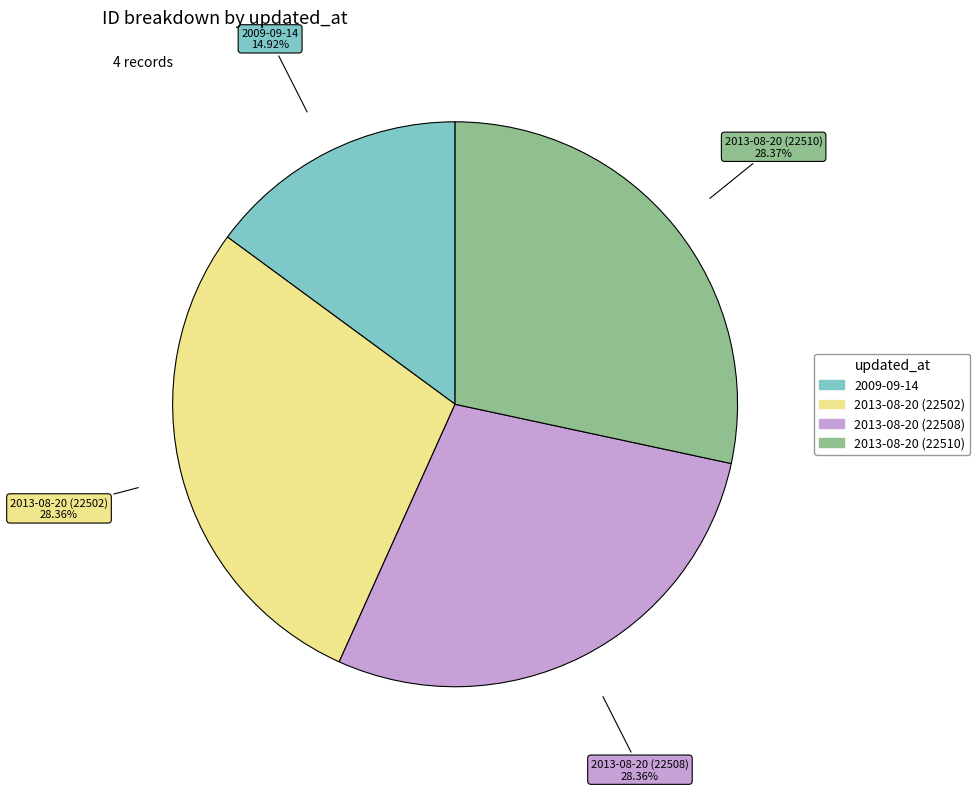

What is the ratio of the value at 2013-08-20 (22510) to the value at 2013-08-20 (22508)?

1.0